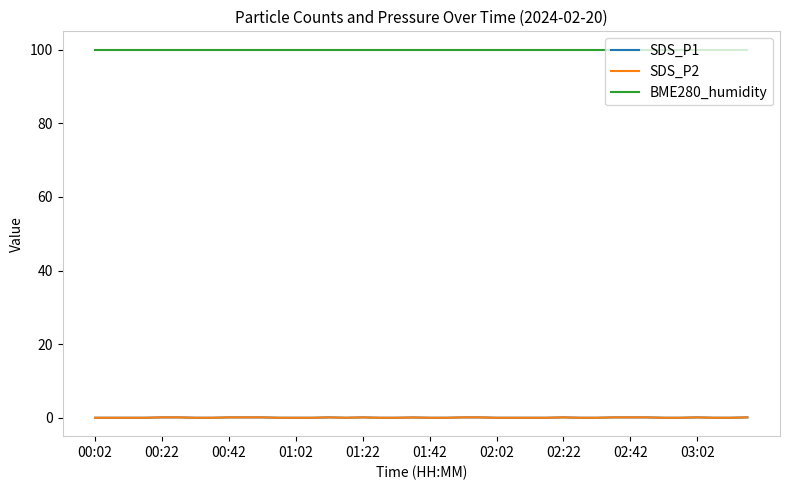

True or false: SDS_P2 has more than 1 interior local peaks.

True